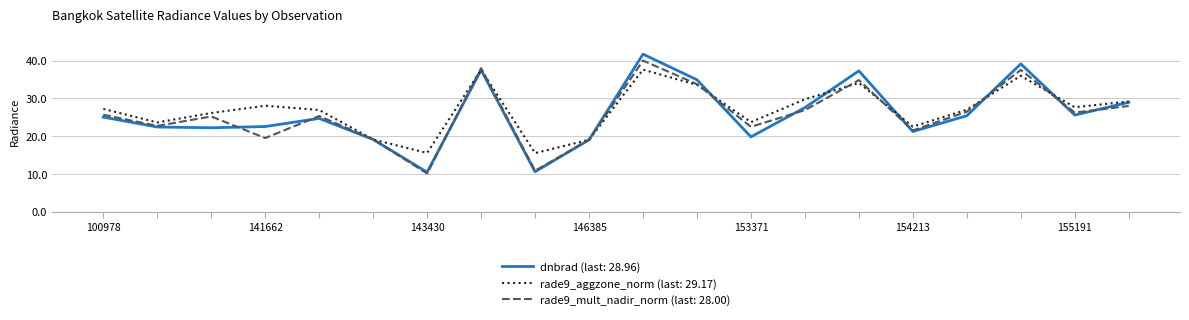

What is the smallest value displayed?

10.1